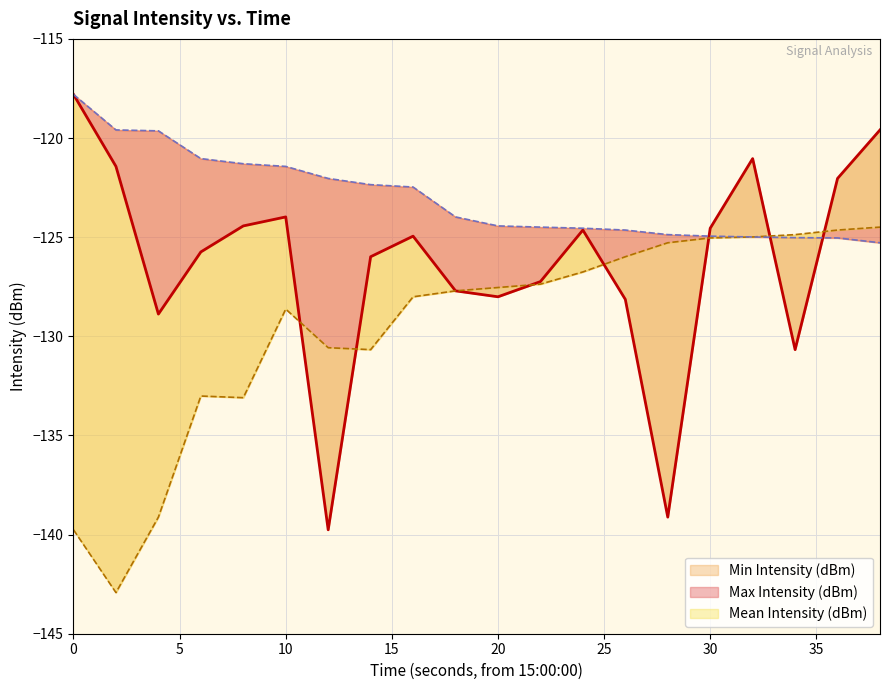

At which label does Max Intensity (dBm) reach its minimum?

38